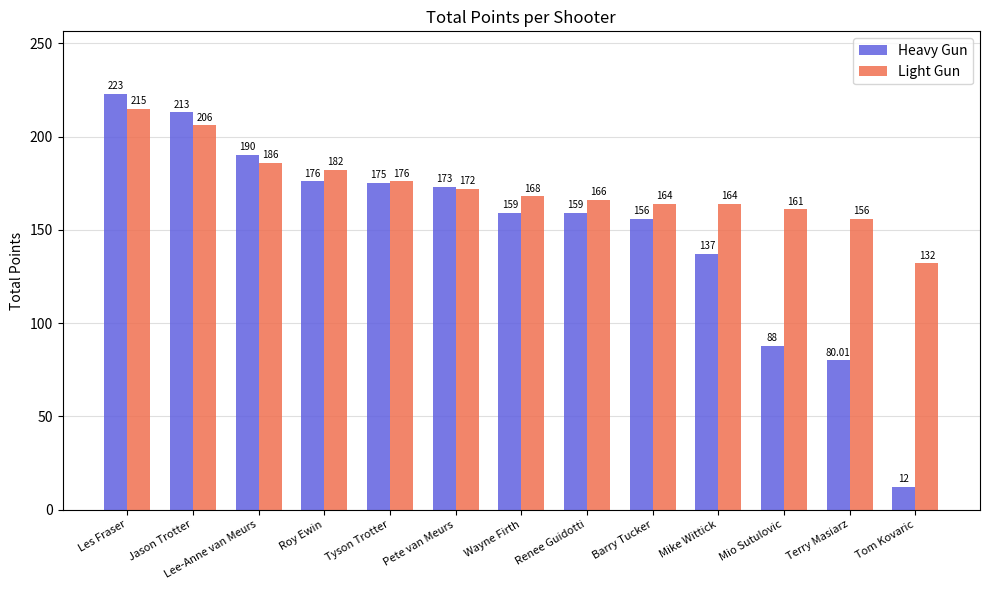

How many values in the Heavy Gun series are below 159?

5